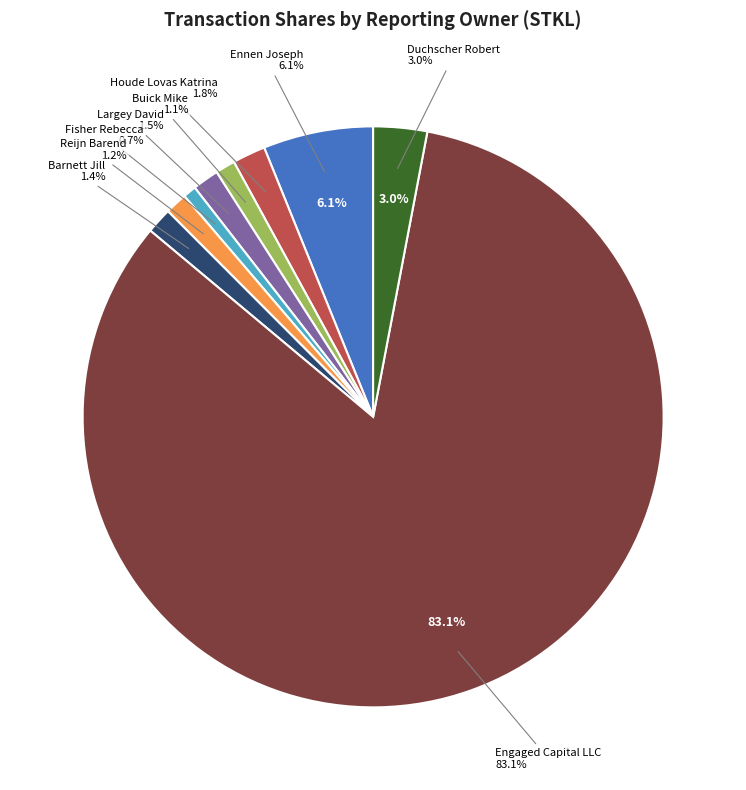

What is the change in value from Buick Mike to Engaged Capital LLC?

+2009020